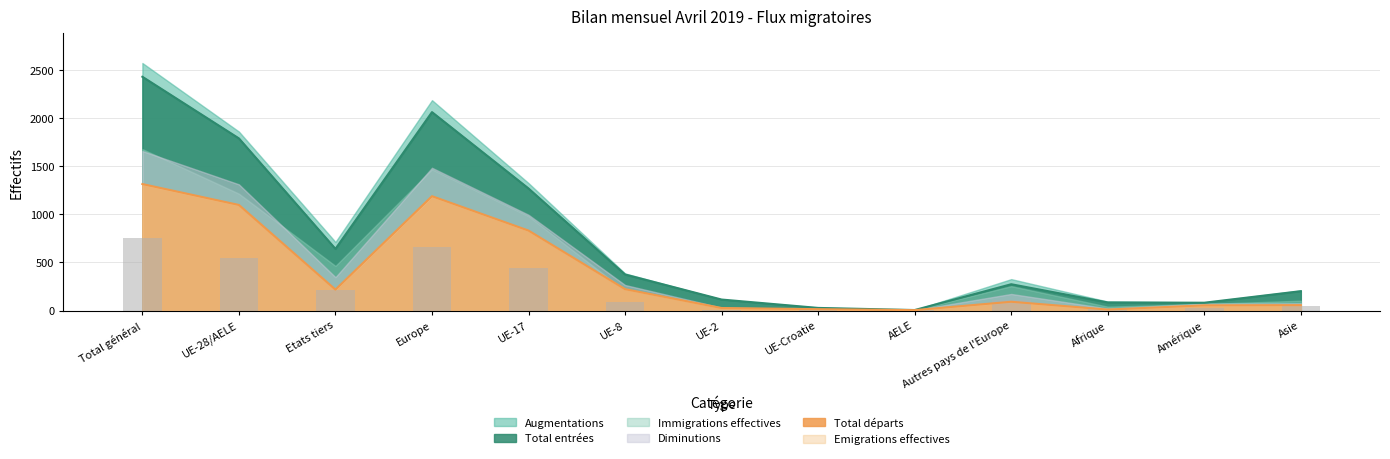

True or false: Total entrées has a value of 1267.2 at Europe.

False